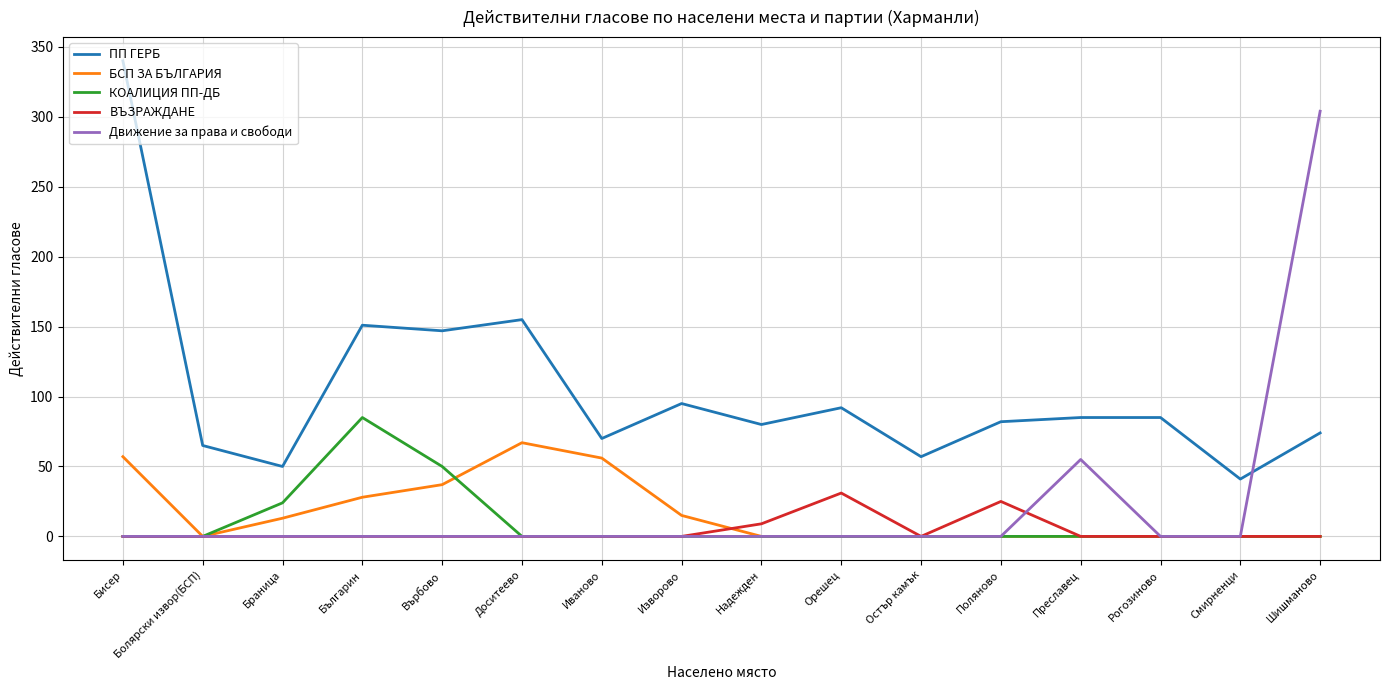

How many lines are shown in the chart?

5